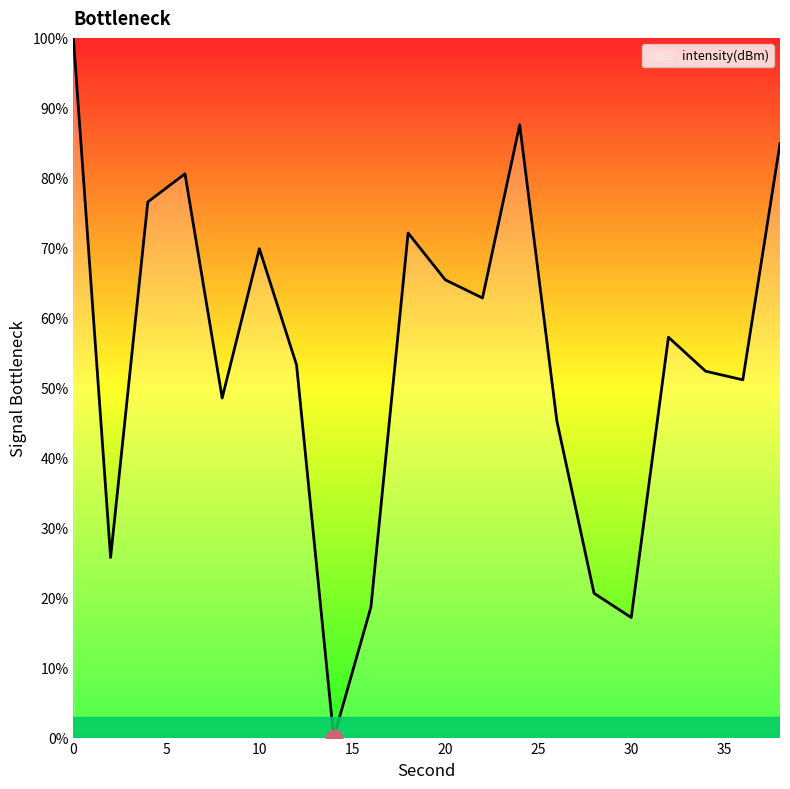

What is the maximum value shown in the chart?

100.0